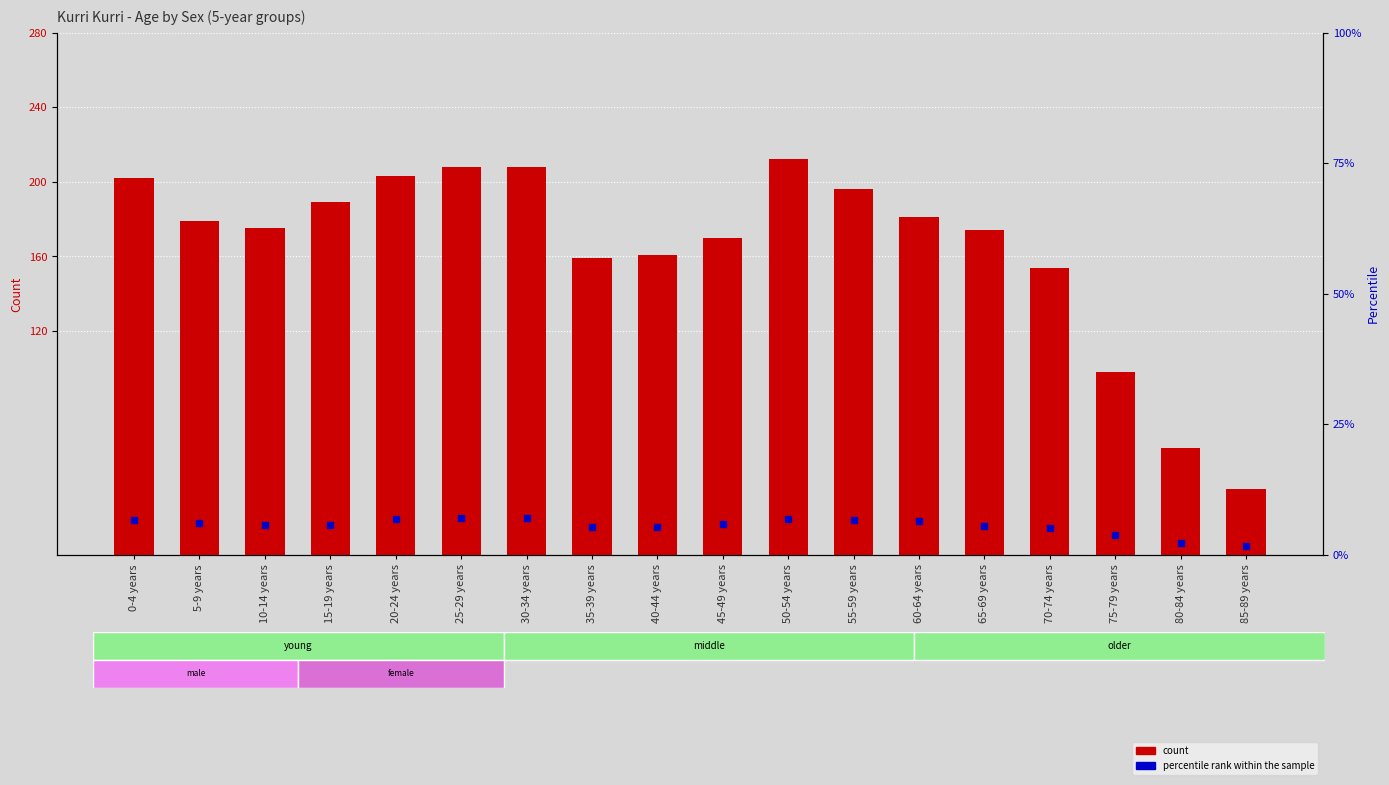

What is the total value across all series at 45-49 years?

175.8